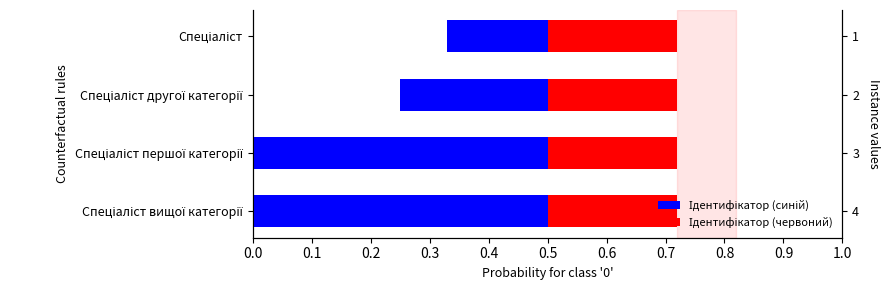

Which series changed the most between 0.0 and 0.2?

Ідентифікатор (синій)